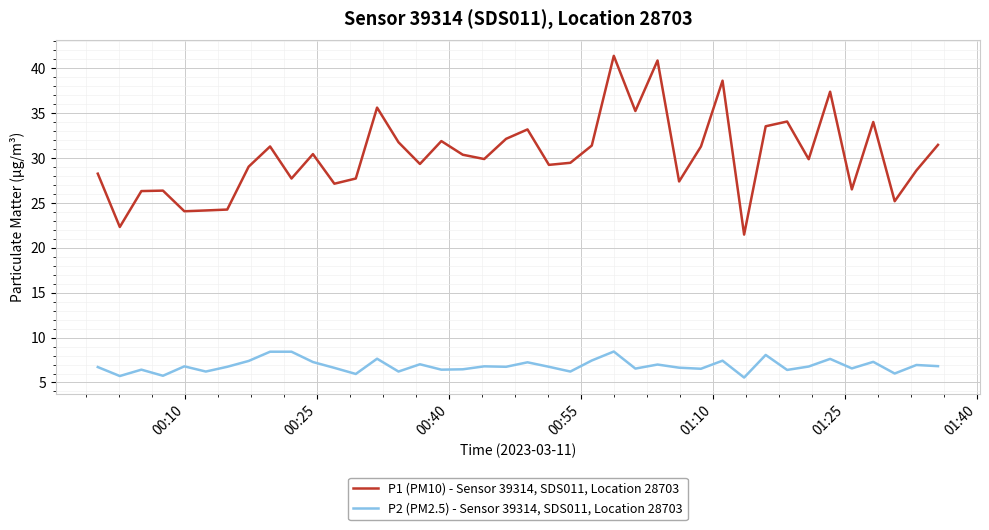

What is the average value of the P1 (PM10) - Sensor 39314, SDS011, Location 28703 series?

30.3